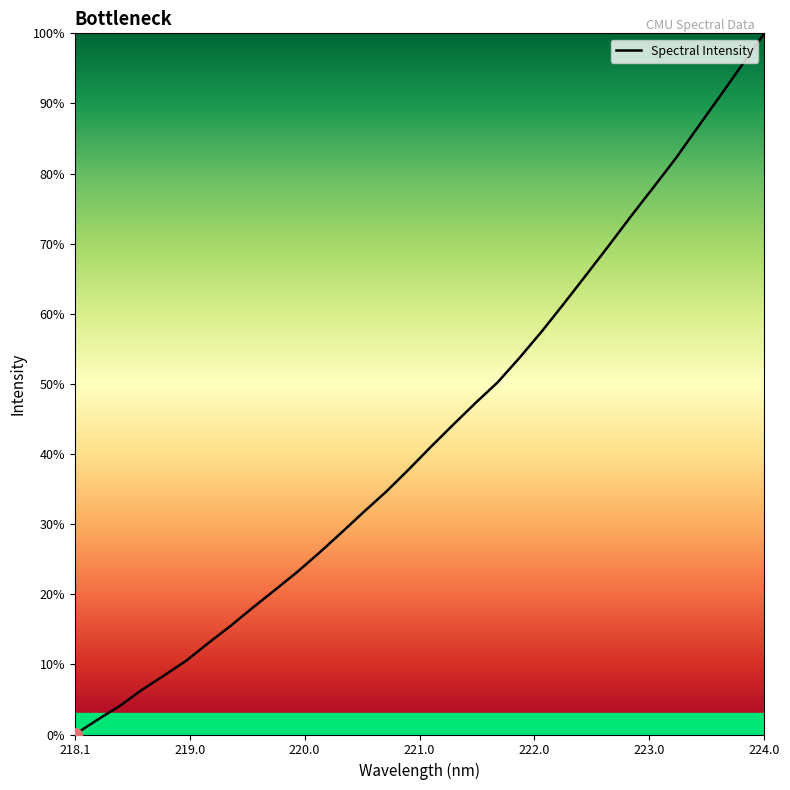

What is the difference between the maximum and second lowest values?

97.9